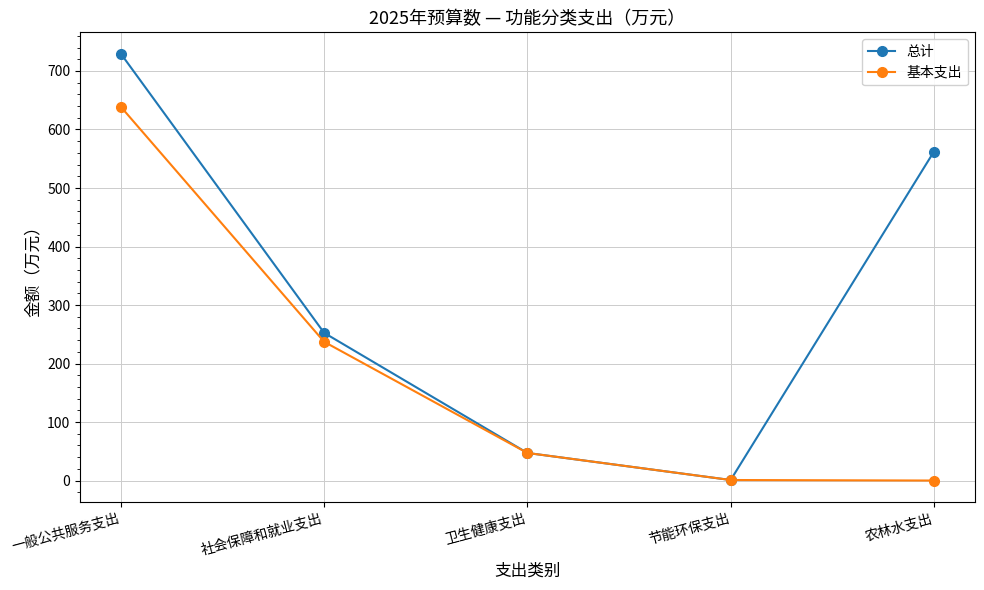

What are all the series names shown in the legend?

总计, 基本支出